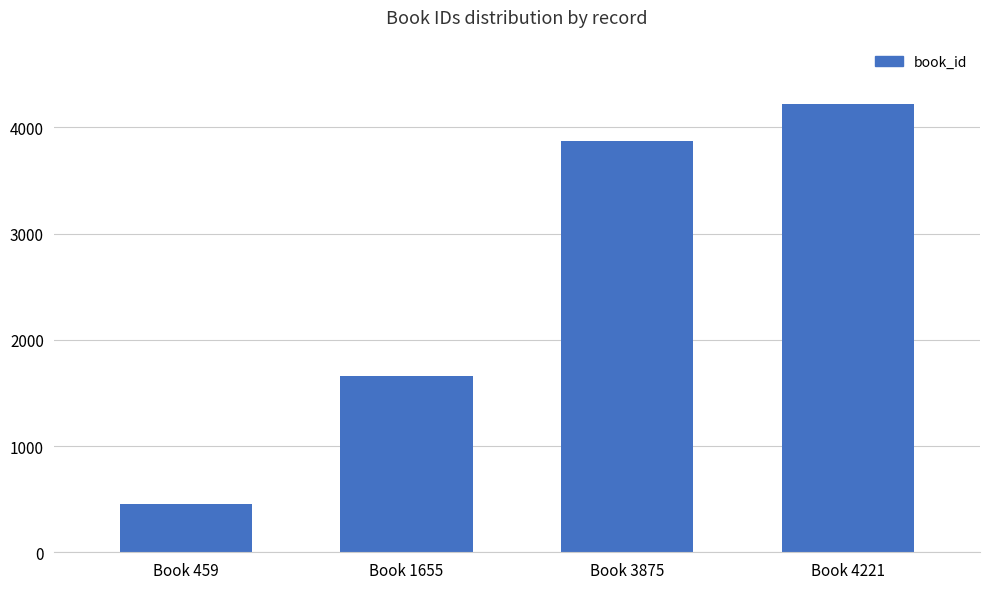

The value at Book 3875 is 2275. True or false?

False